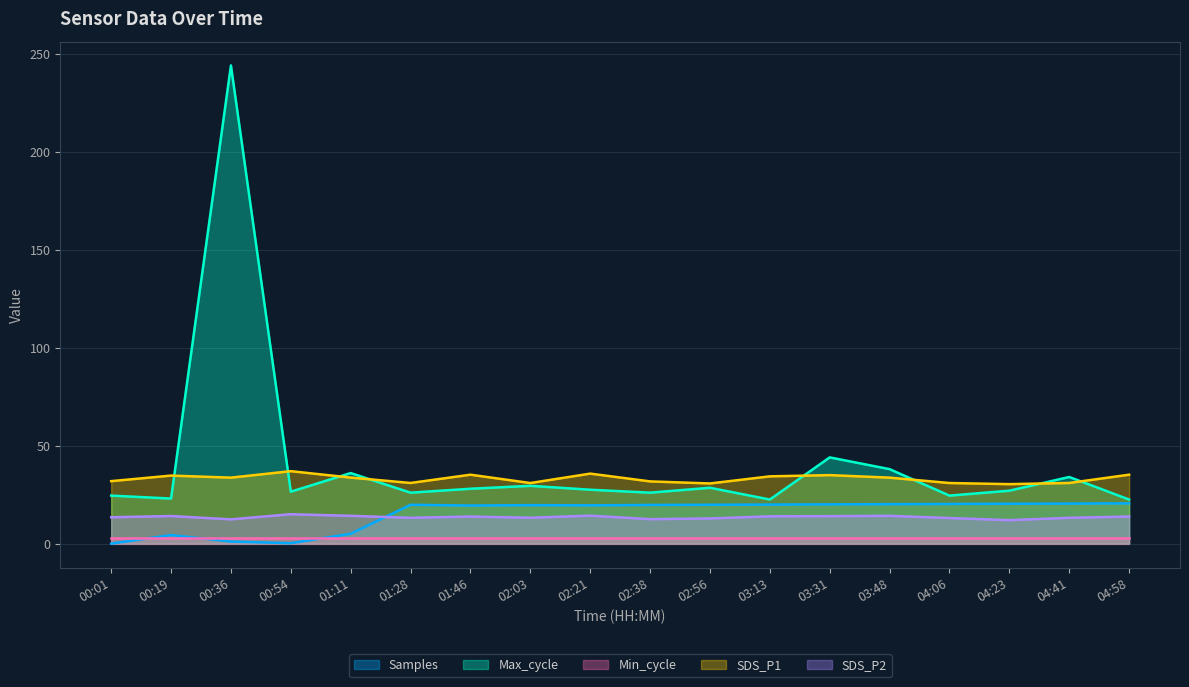

What is the average value of the SDS_P2 series?

13.5